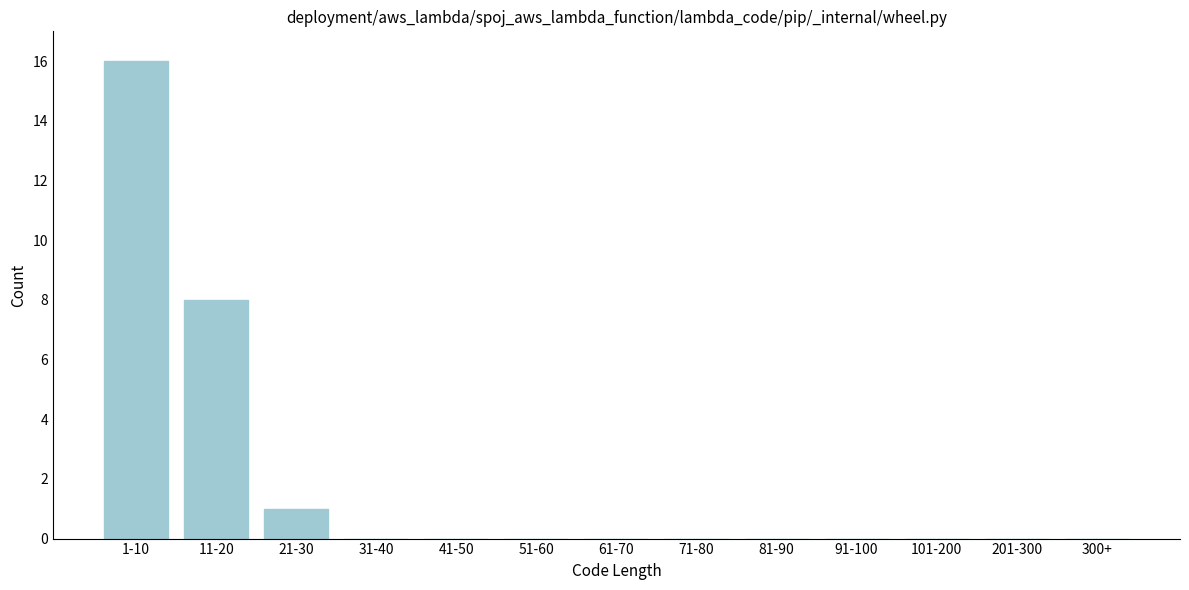

Reading right to left, list all the values displayed in this chart.

300+=0	201-300=0	101-200=0	91-100=0	81-90=0	71-80=0	61-70=0	51-60=0	41-50=0	31-40=0	21-30=1	11-20=8	1-10=16